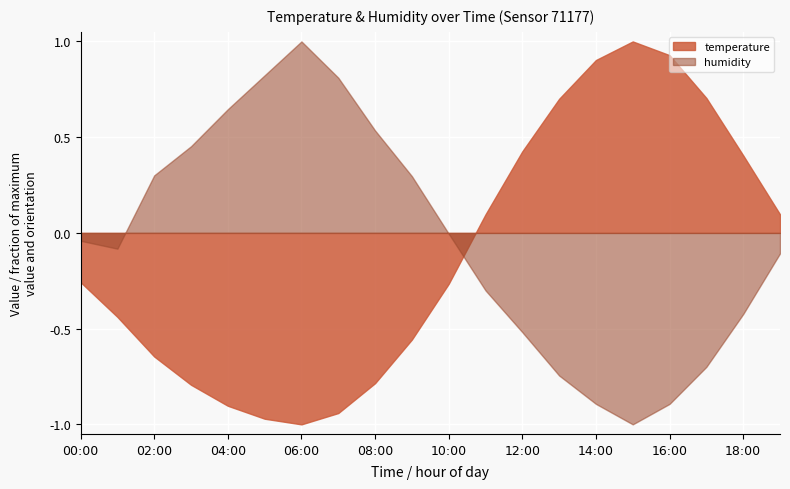

How many series are shown in this chart?

2